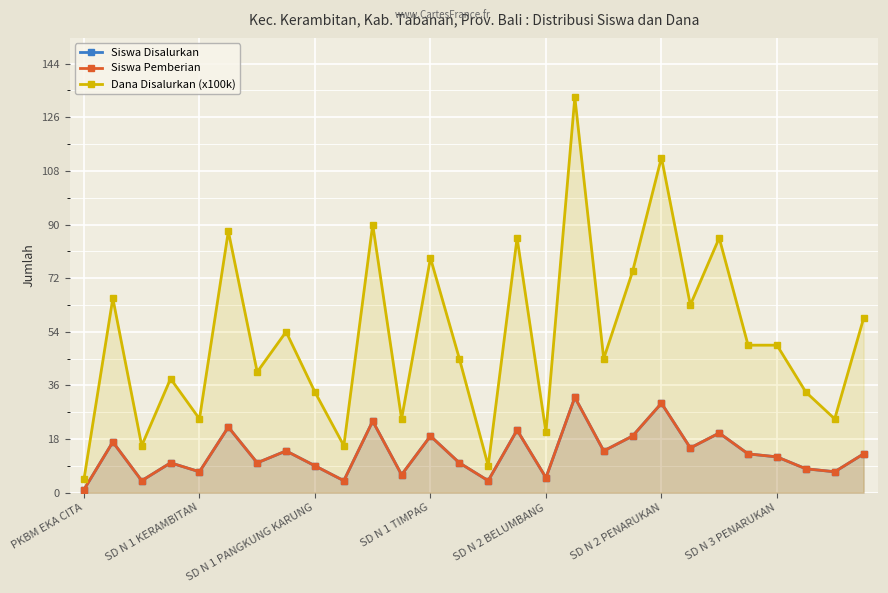

How many lines are shown in the chart?

3